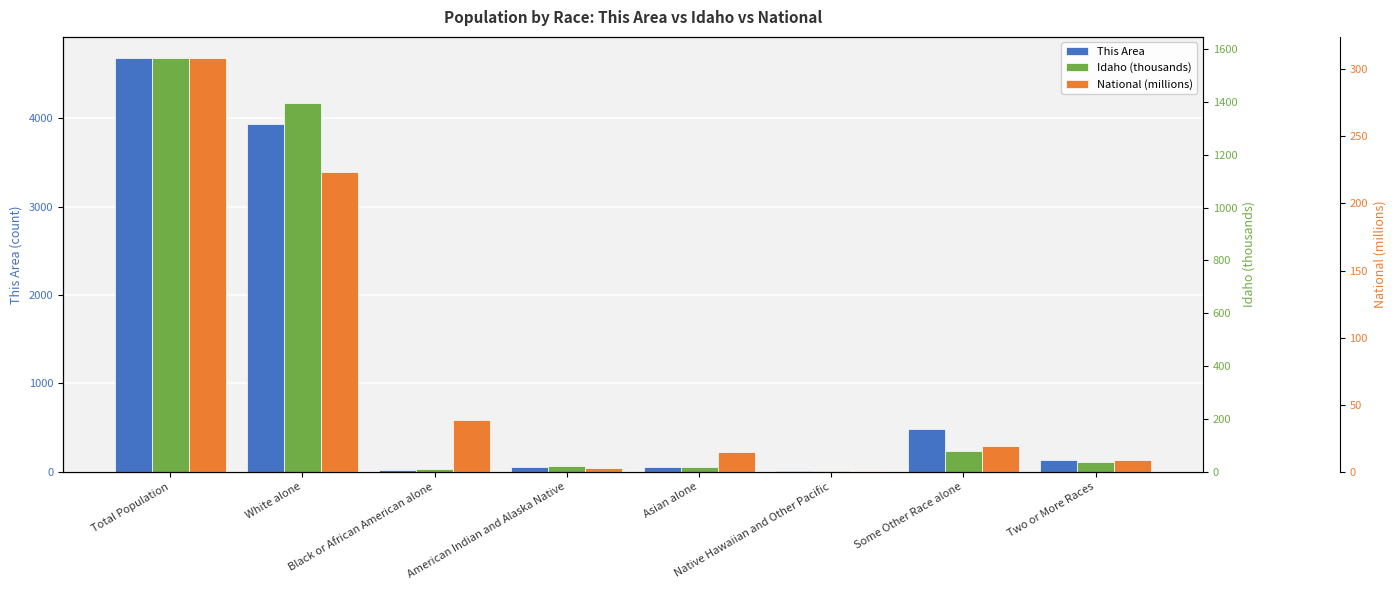

Rank the series at Some Other Race alone from lowest to highest value.

National (millions), Idaho (thousands), This Area